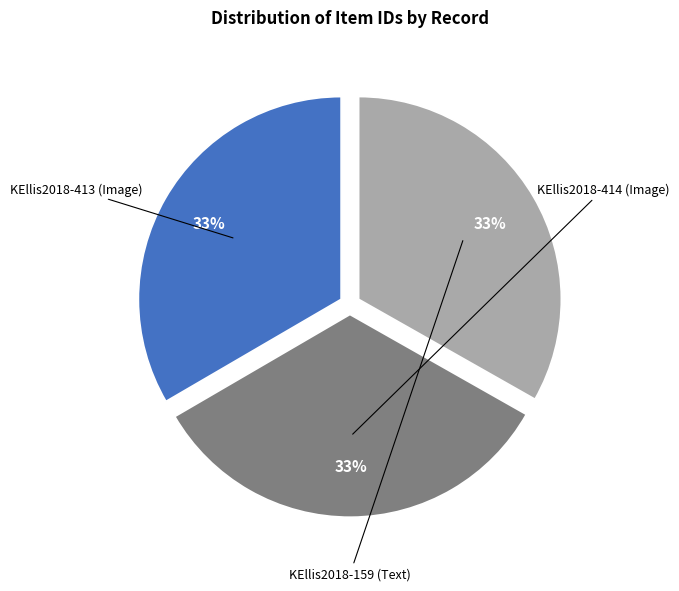

Does KEllis2018-413 (Image) account for over 50% of the chart?

No